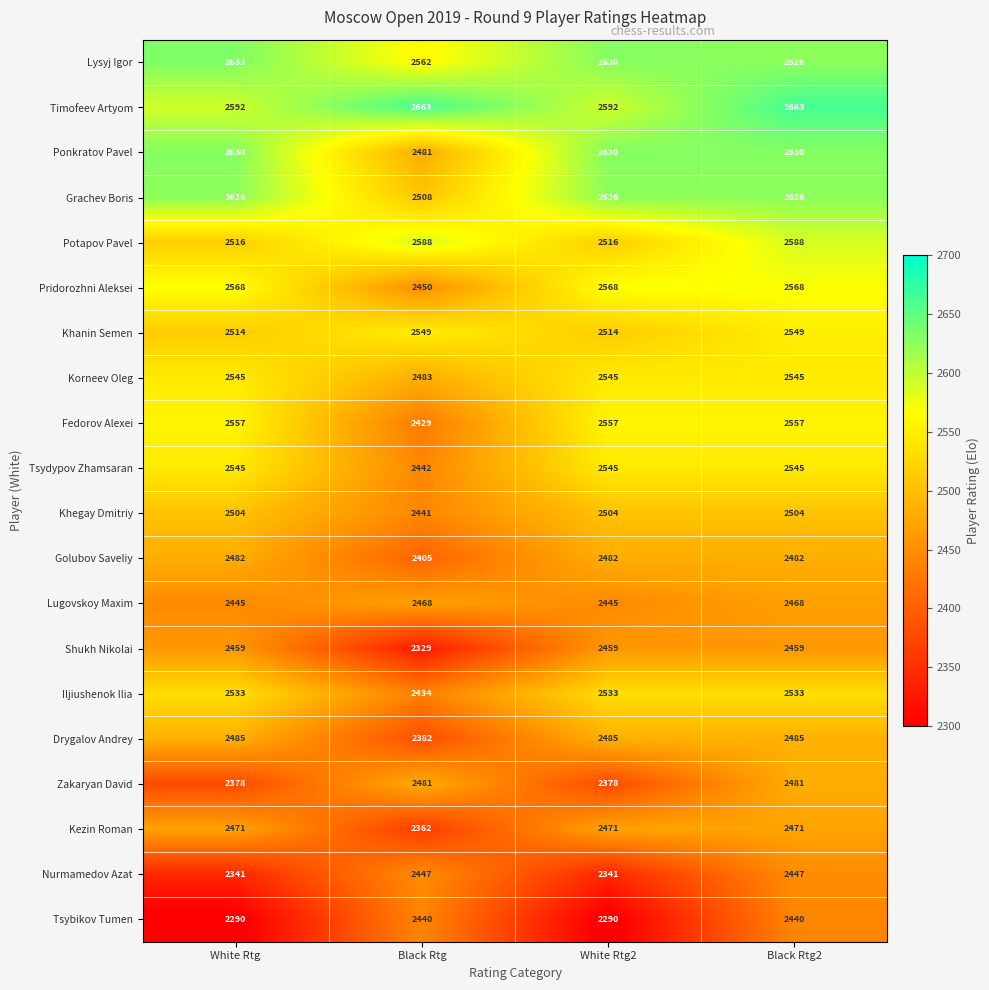

What is the total value across all series at Black Rtg?

49344